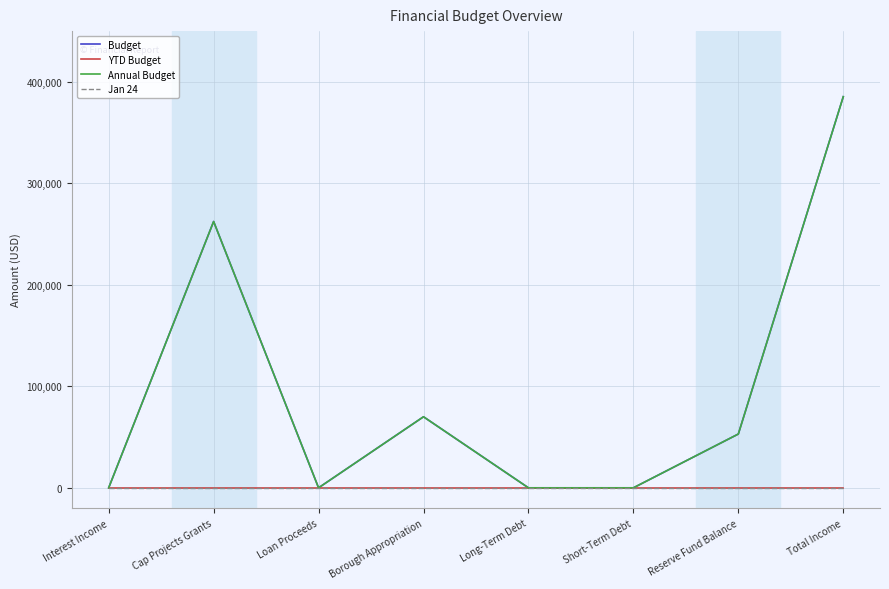

At which category does the chart reach its peak across all series?

Total Income